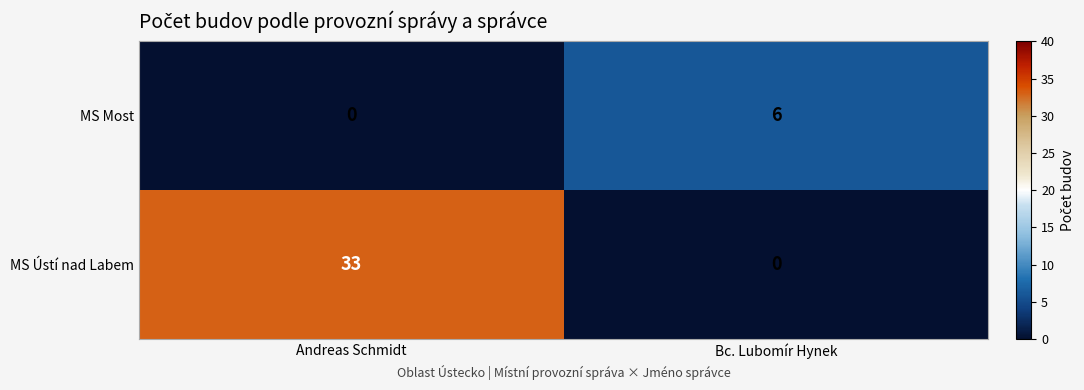

What is the total value across all series at Andreas Schmidt?

33